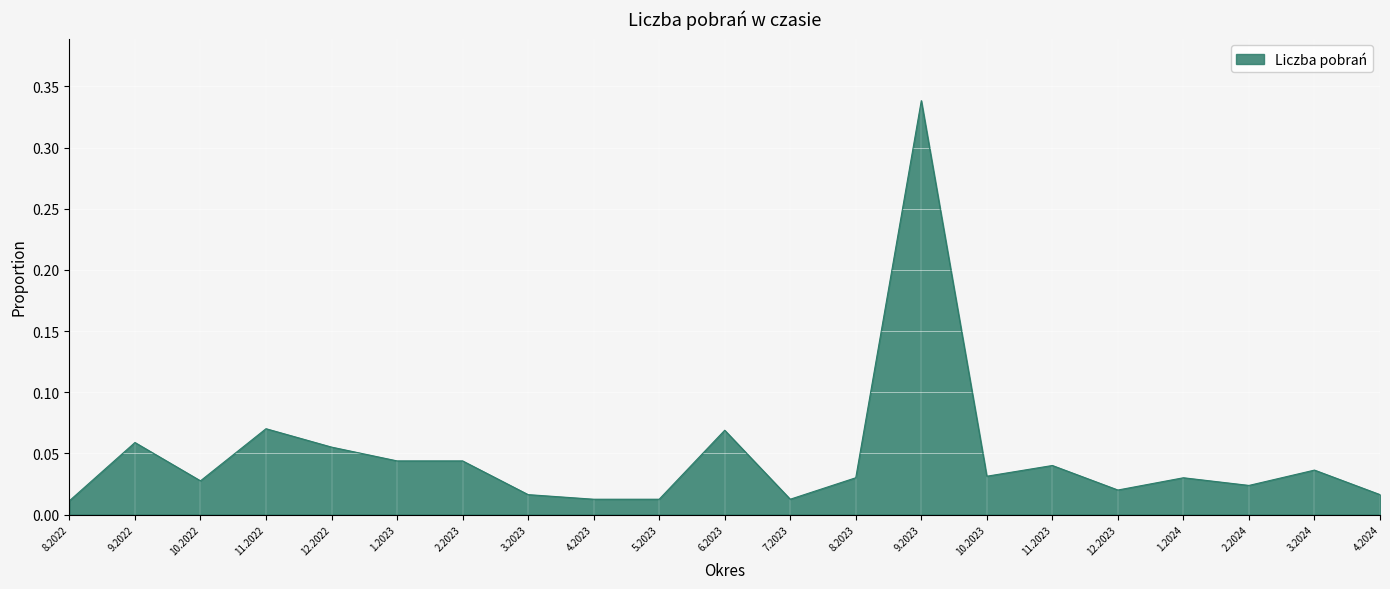

Which label corresponds to the largest value in the chart?

9.2023